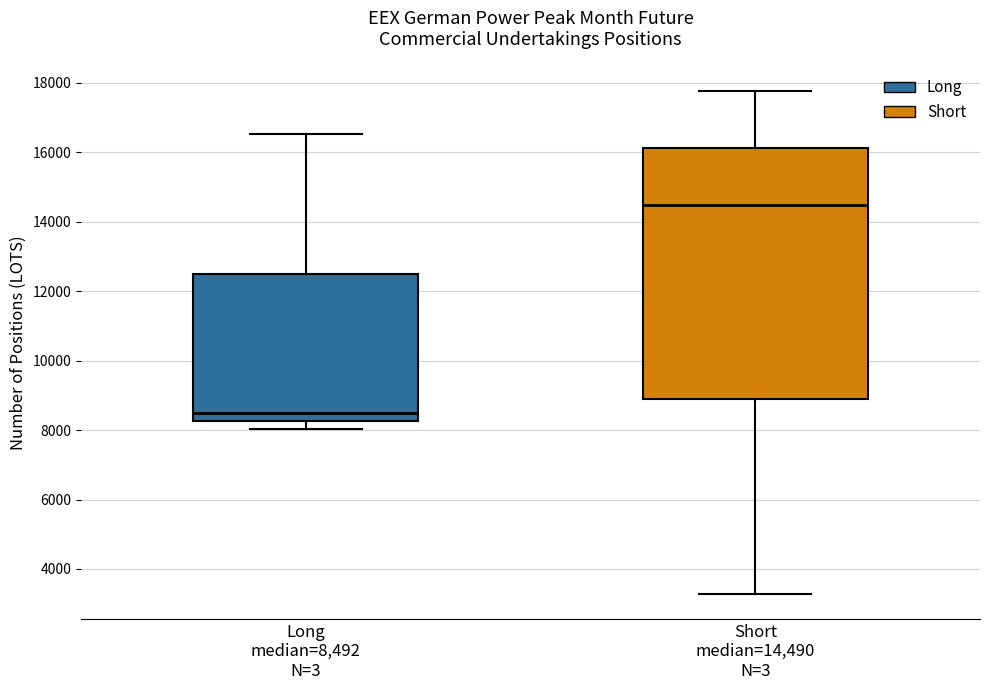

Comparing the boxes themselves (not the whiskers), which one is the tallest?

Short median=14,490 N=3